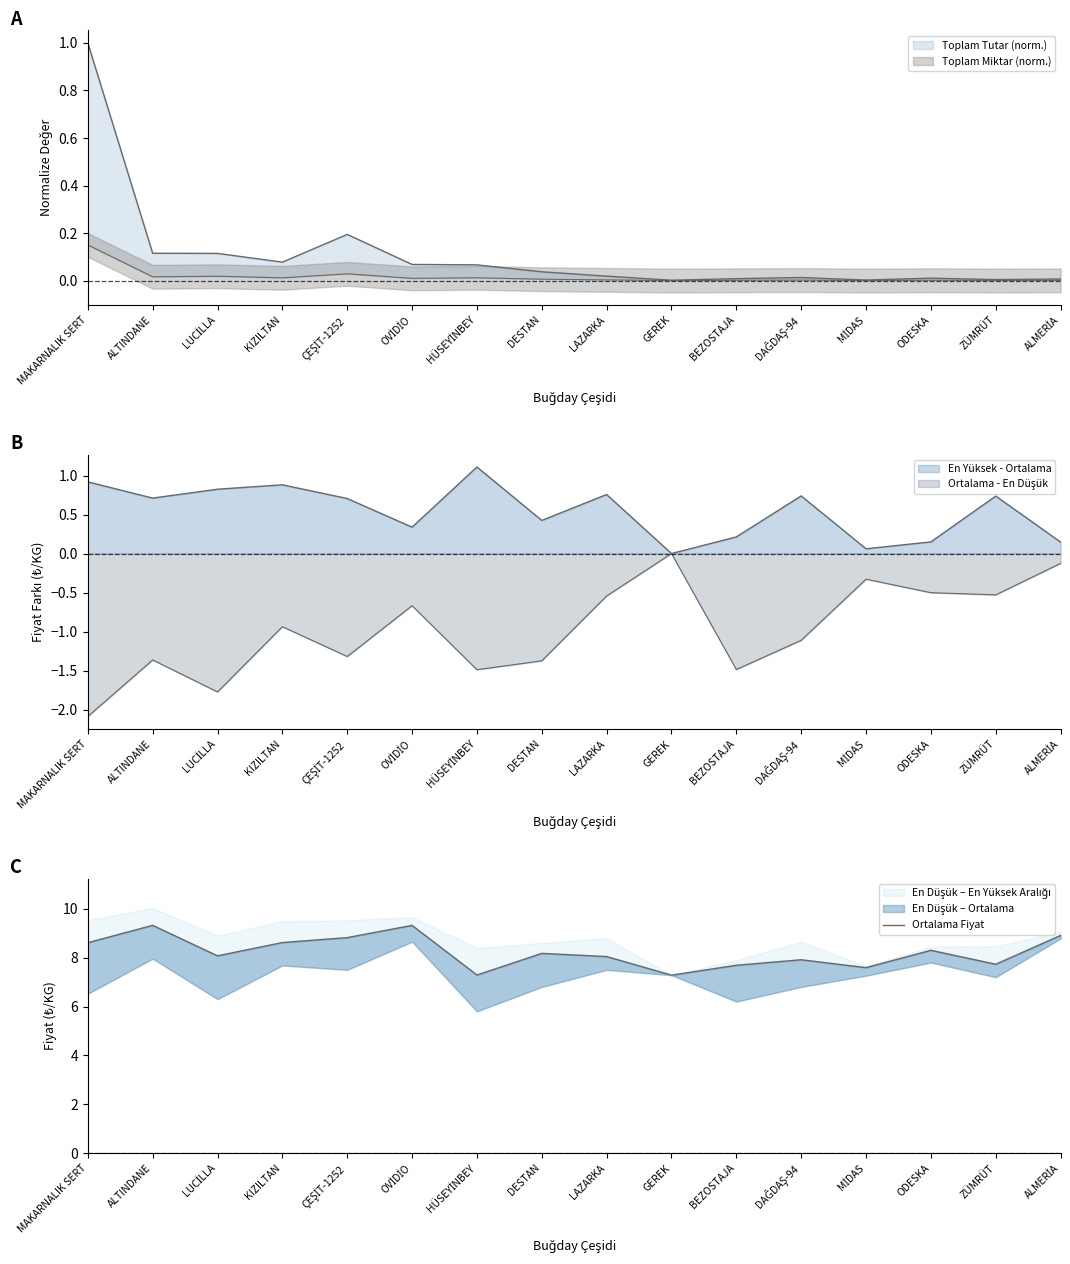

True or false: the data shows 7.9 at DAĞDAŞ-94.

True